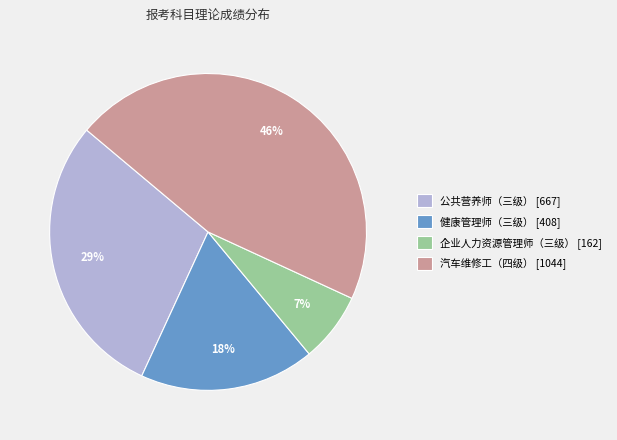

What percentage is the 汽车维修工（四级） [1044] slice, to the nearest percent?

46%